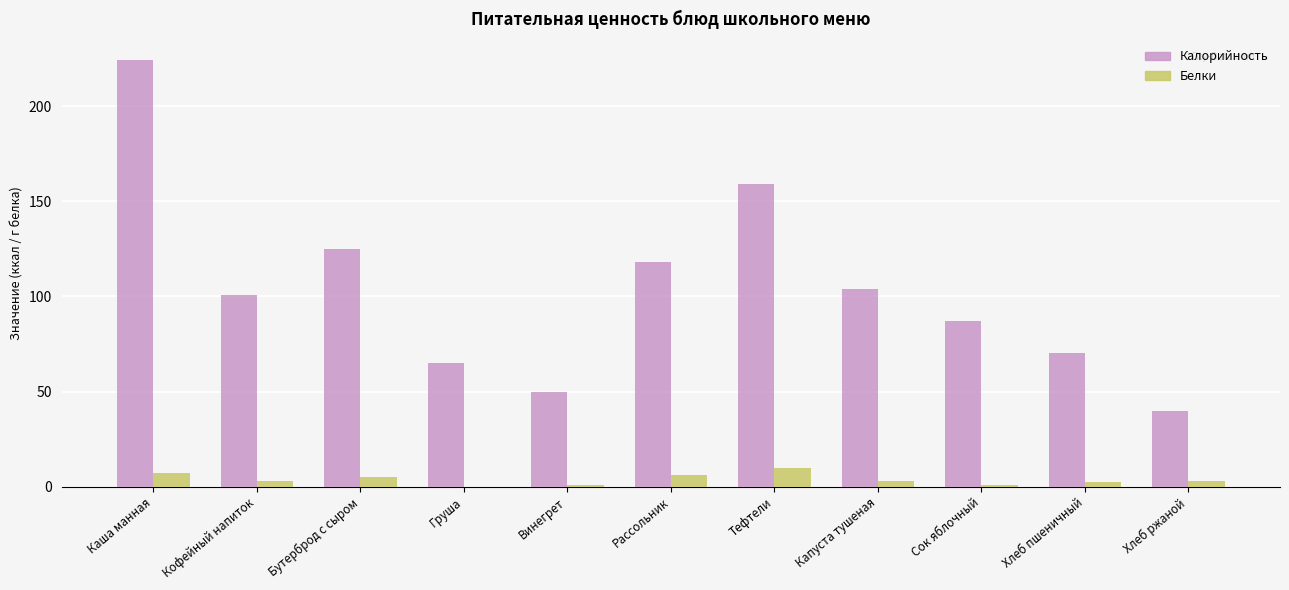

What is the sum of the Калорийность values at Рассольник and Винегрет?

168.0